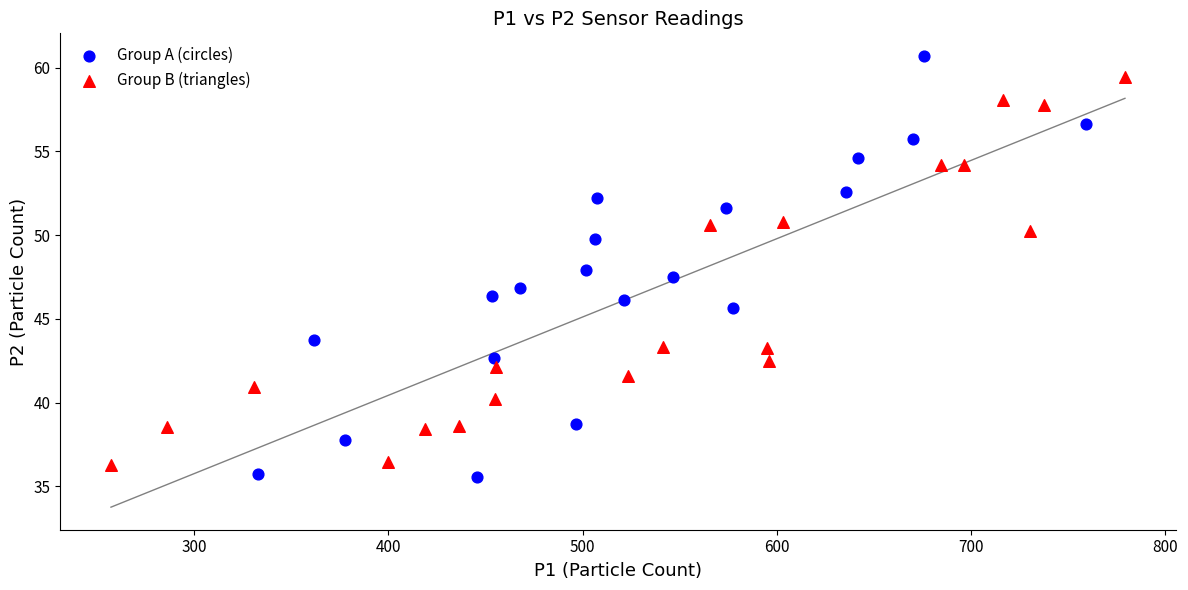

Which series contains the lowest Y value?

Group A (circles)